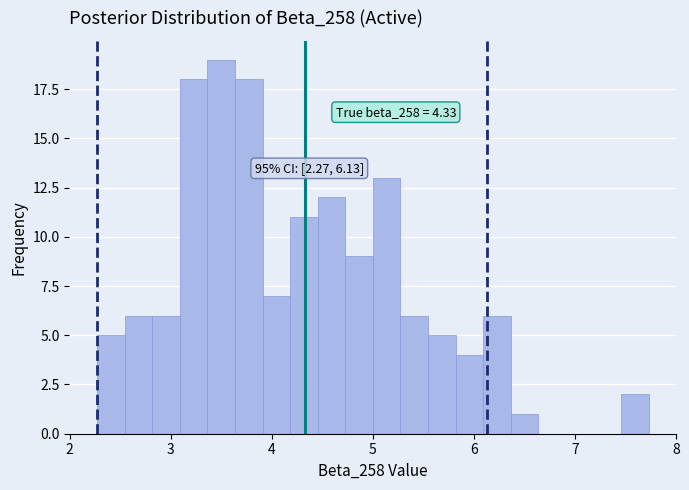

Read against the x-axis, roughly where is the centre of the tallest bar?

3.5